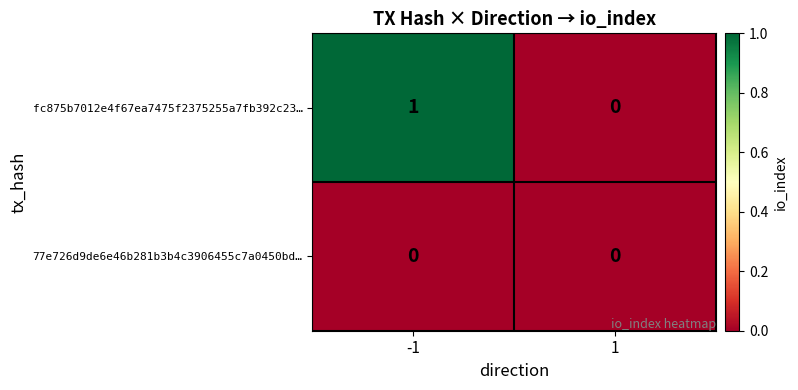

Reading right to left, what are all the values shown in this chart?

fc875b7012e4f67ea7475f2375255a7fb392c23…: 0	1
77e726d9de6e46b281b3b4c3906455c7a0450bd…: 0	0